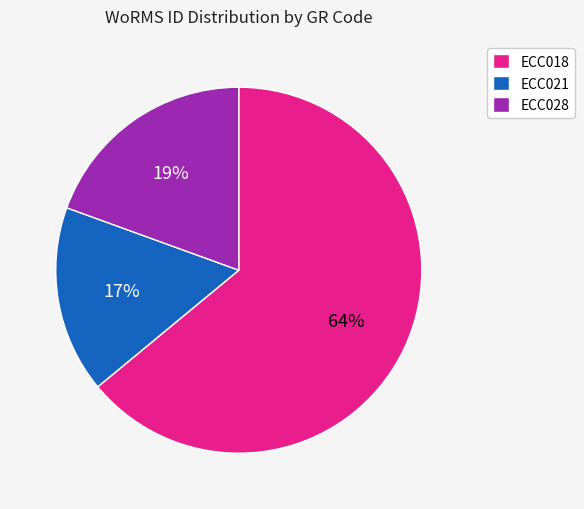

What is the ratio of the value at ECC028 to the value at ECC018?

0.3